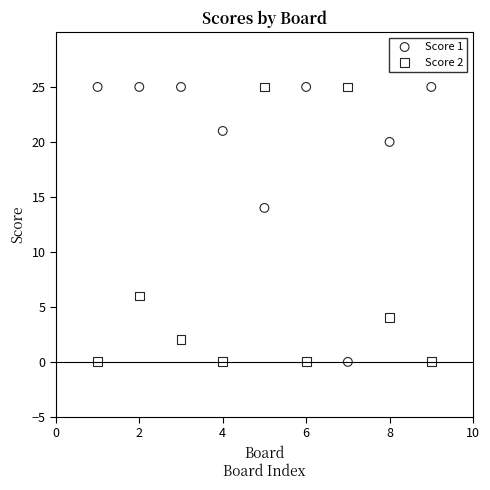

What is the X range (max minus min) for the scatter plot?

8